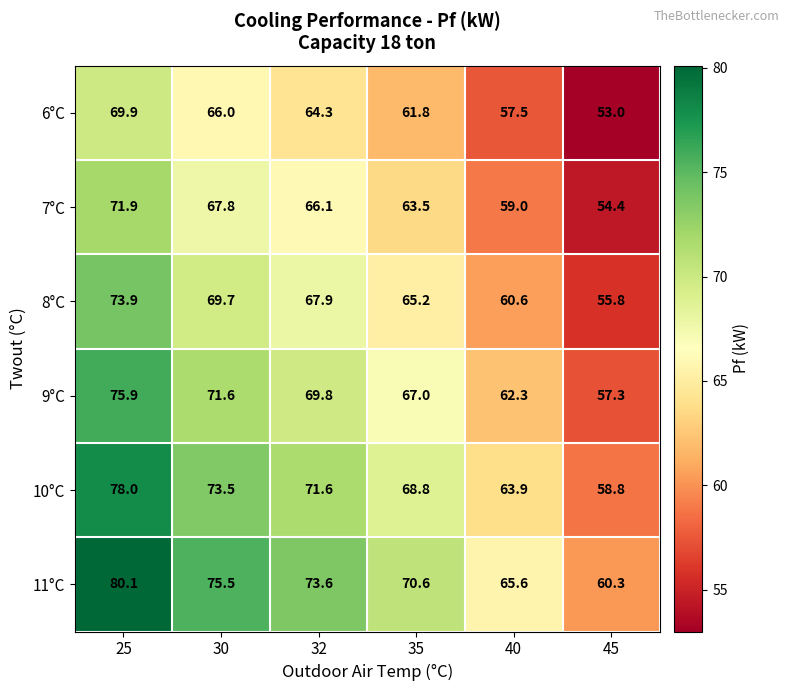

What is the difference between the maximum and minimum values in the 10°C series?

19.2